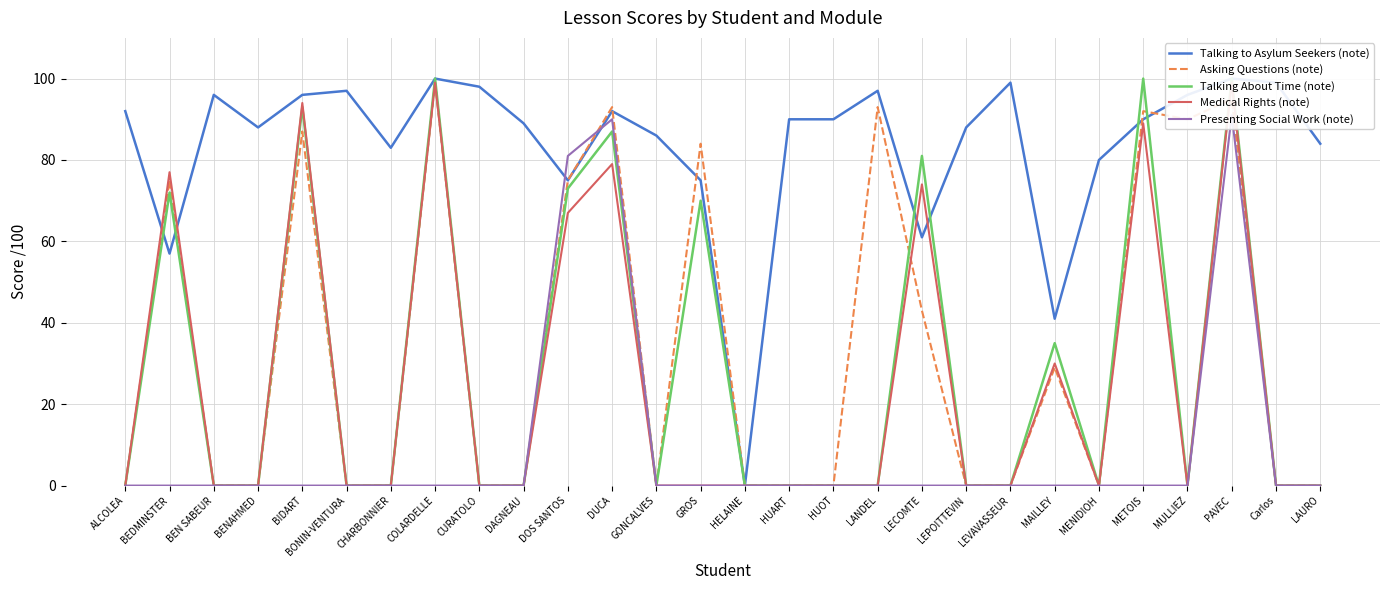

How many lines are shown in the chart?

5